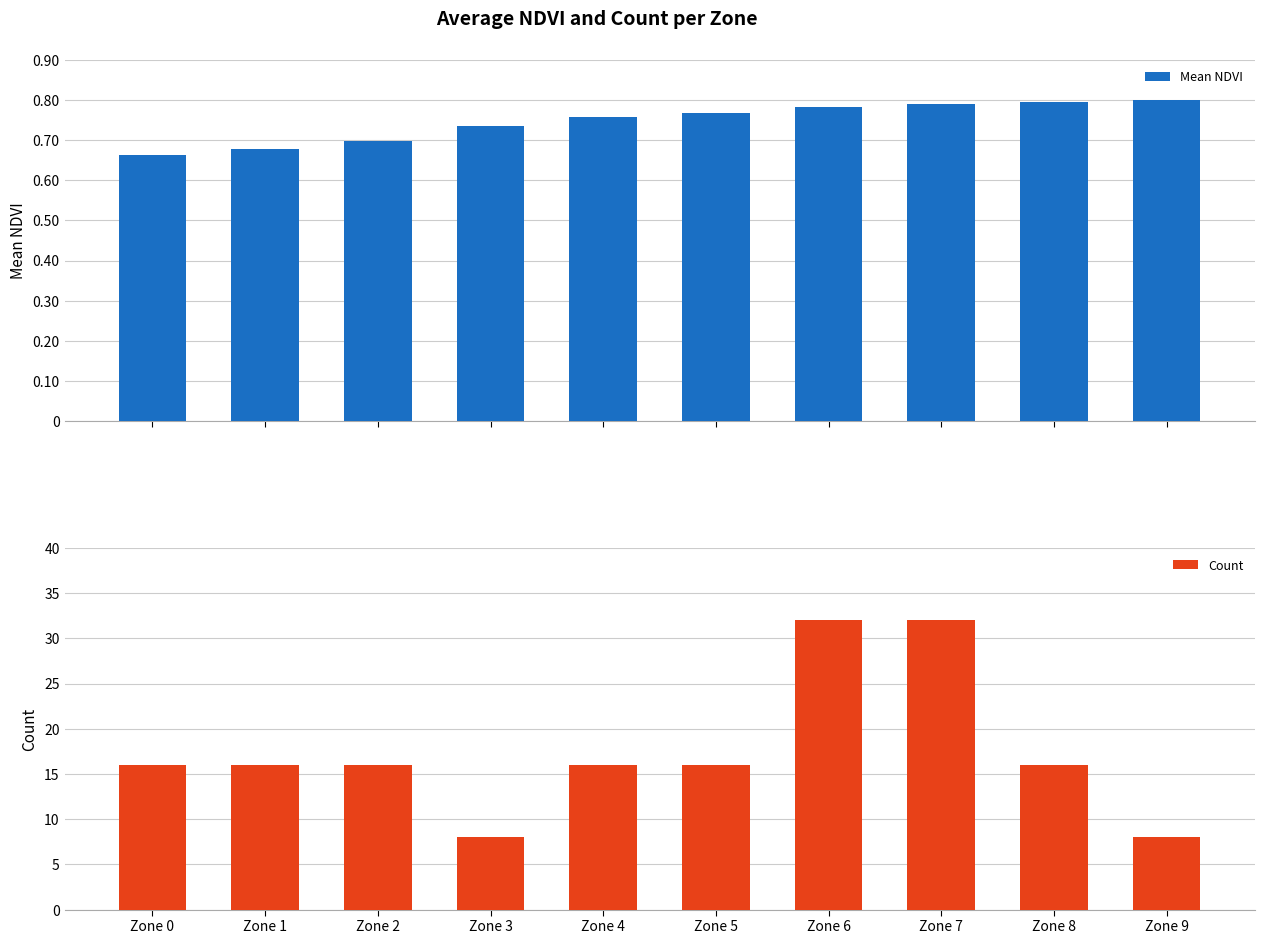

How many categories are shown in the chart?

10